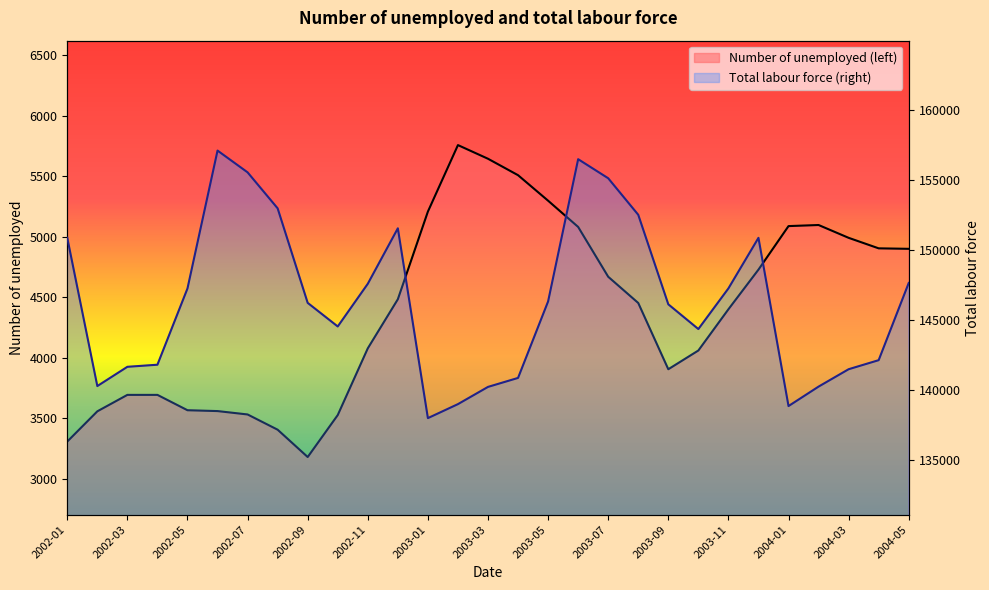

Which series has the largest total across all categories?

Total labour force (right)